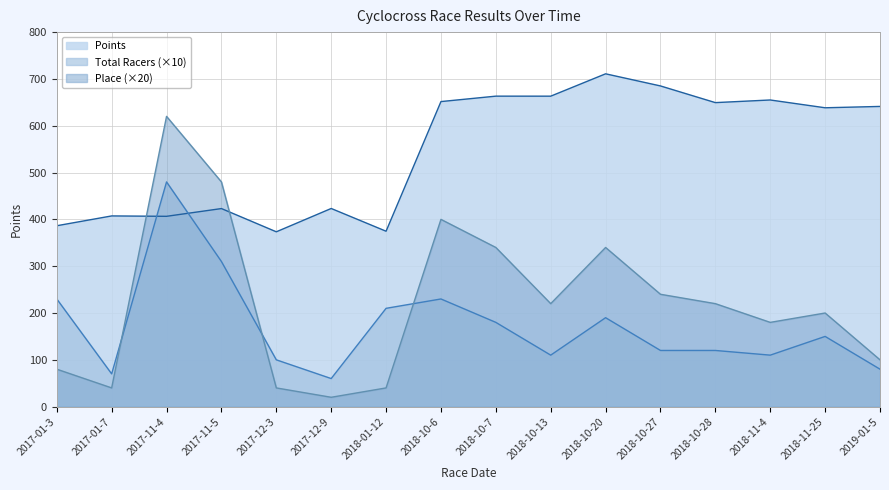

True or false: Points has more than 1 points higher than both neighbors.

True